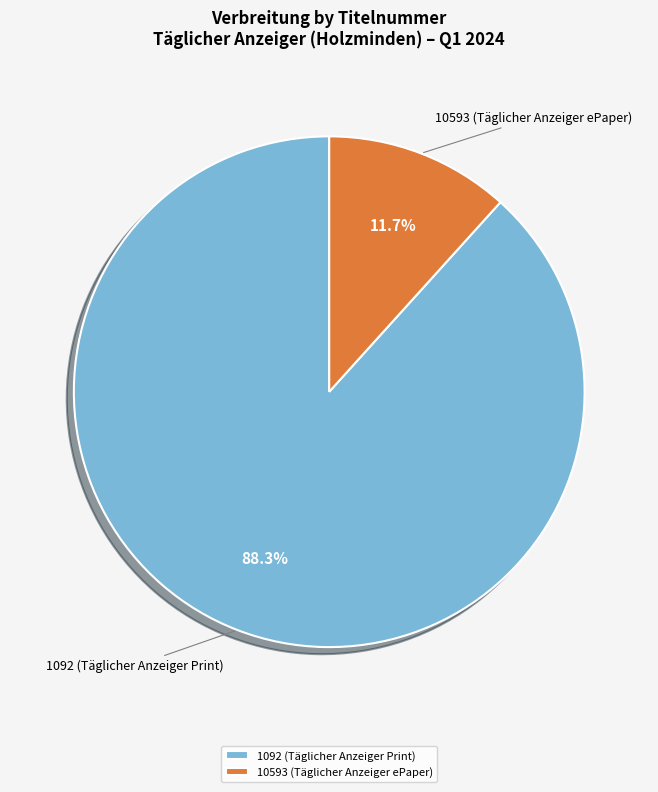

To the nearest percent, what portion does 1092 represent?

88%